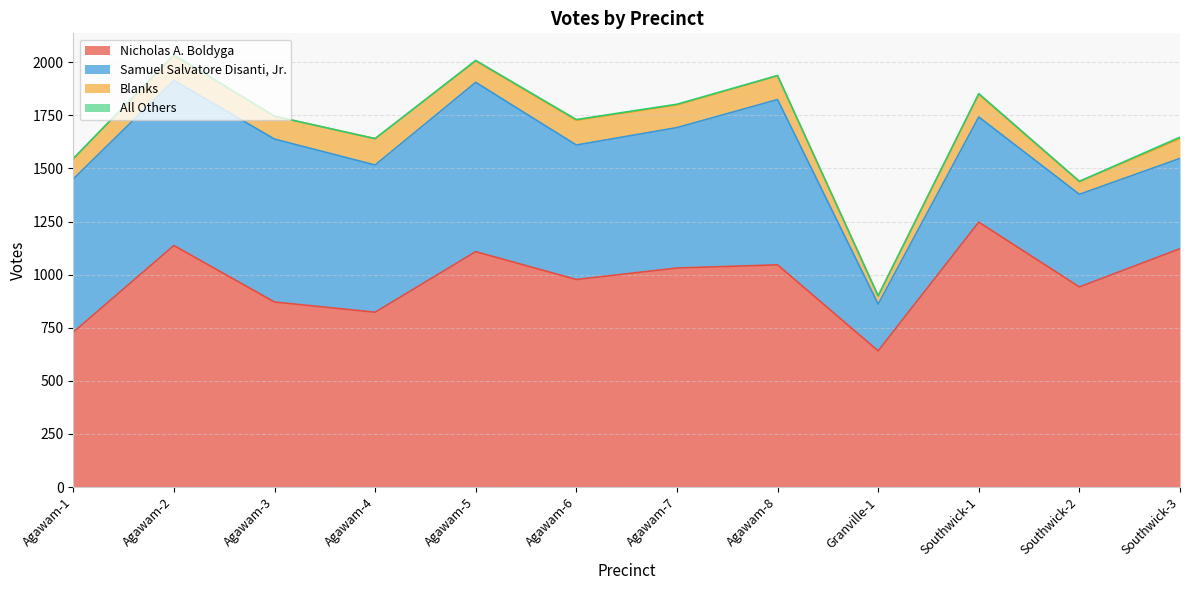

What is the total value across all series at Agawam-5?

2008